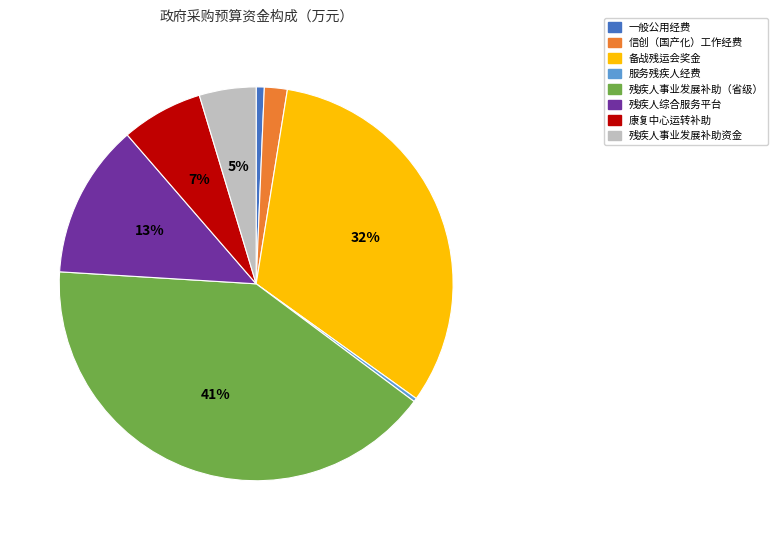

How many segments does this pie chart have?

8